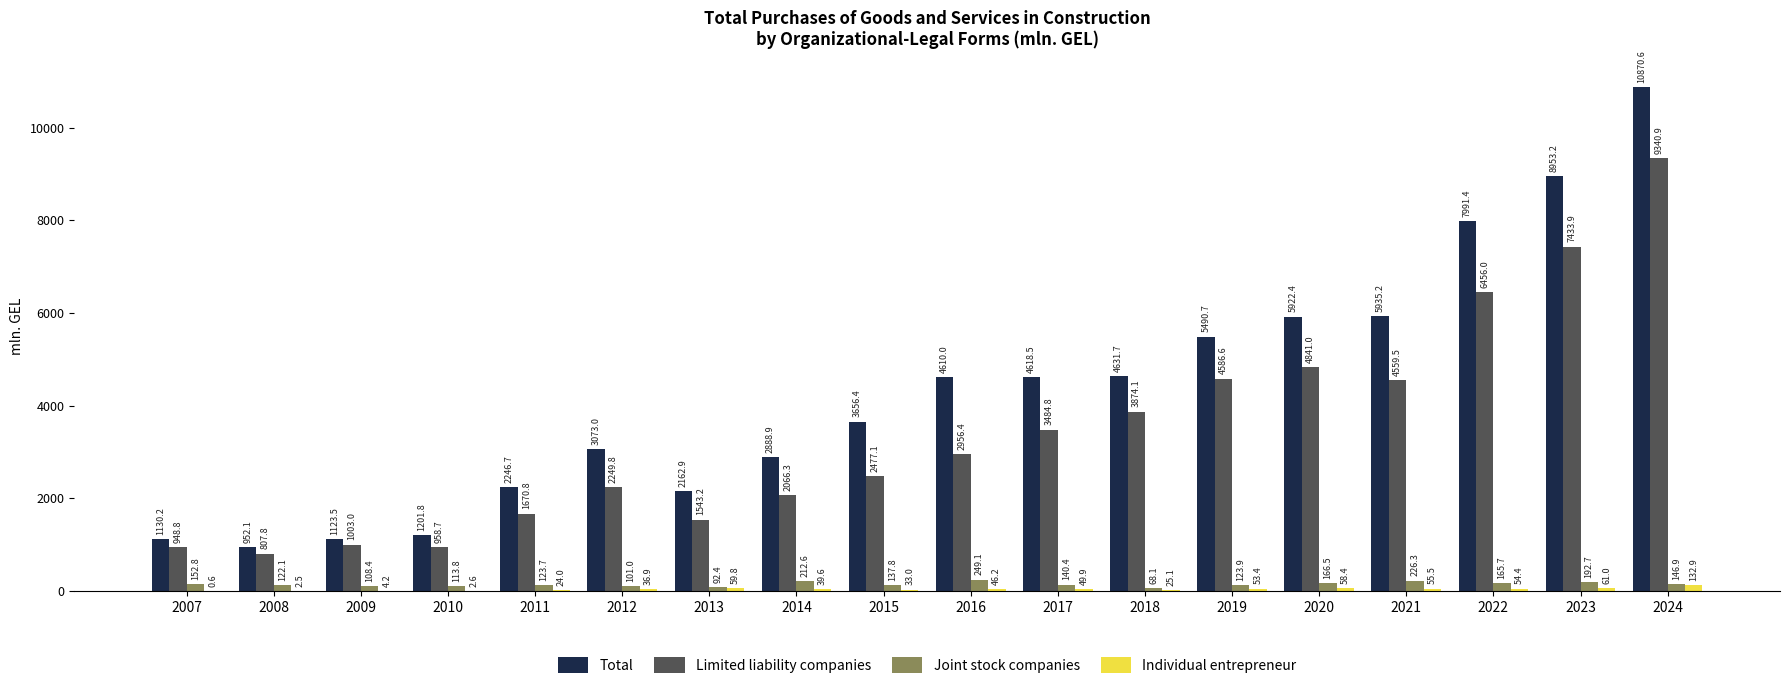

Between 2012 and 2018, which series saw the biggest shift?

Limited liability companies